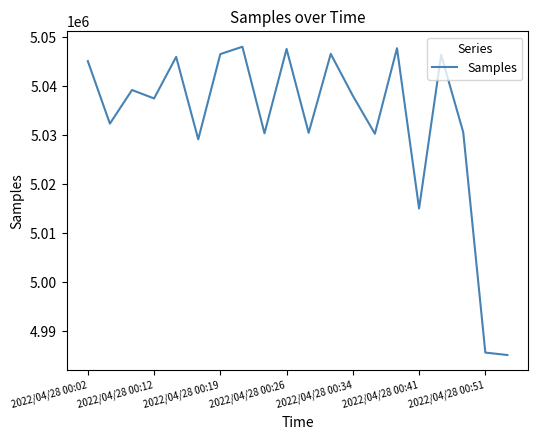

What is the difference between the values at 2022/04/28 00:41 and 2022/04/28 00:12?

22475